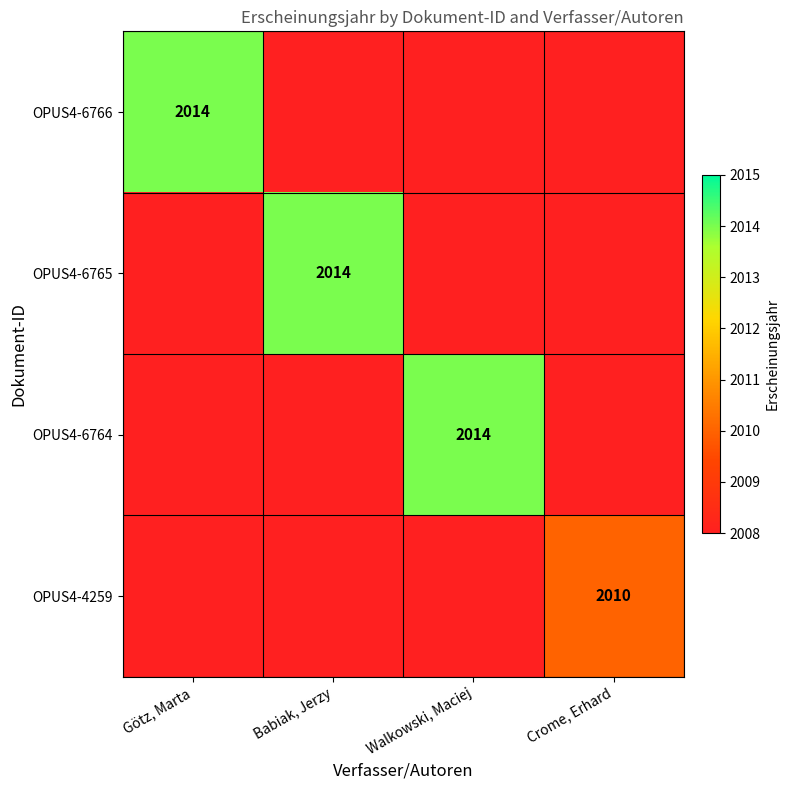

The value of OPUS4-6764 at Walkowski, Maciej is 2014. True or false?

True